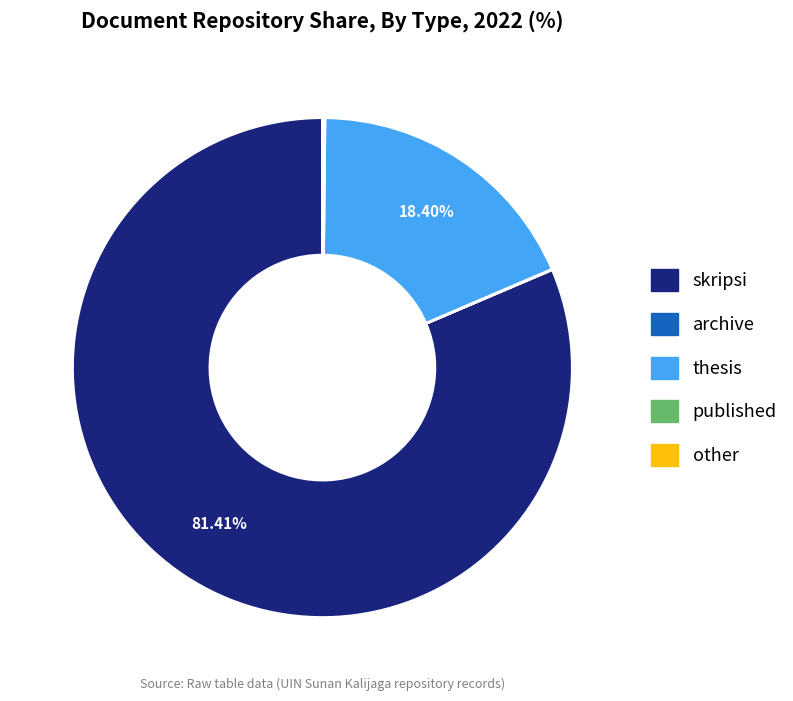

Does skripsi account for over 50% of the chart?

Yes